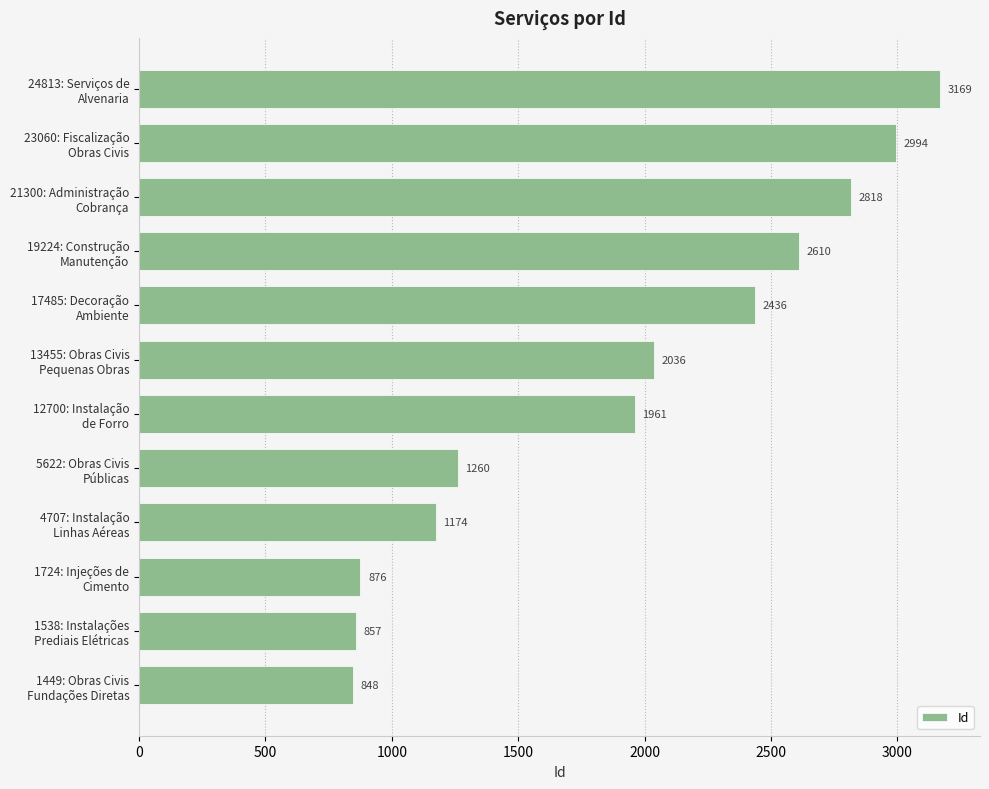

Reading bottom to top, extract all data points from this chart.

848	857	876	1174	1260	1961	2036	2436	2610	2818	2994	3169